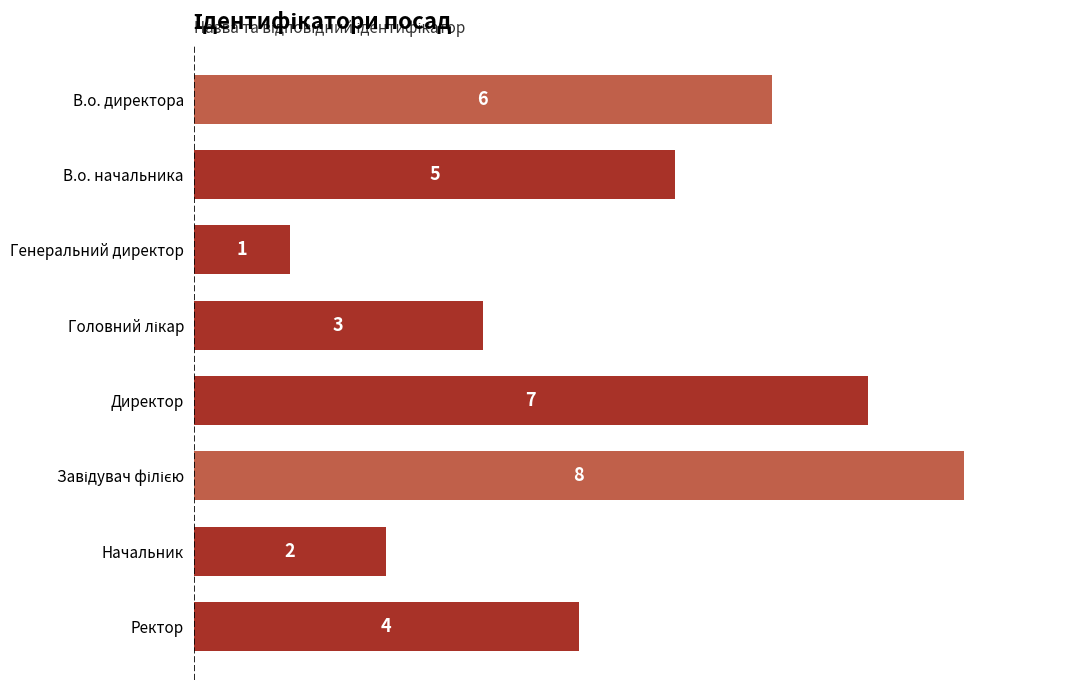

Which label corresponds to the smallest value in the chart?

Генеральний директор